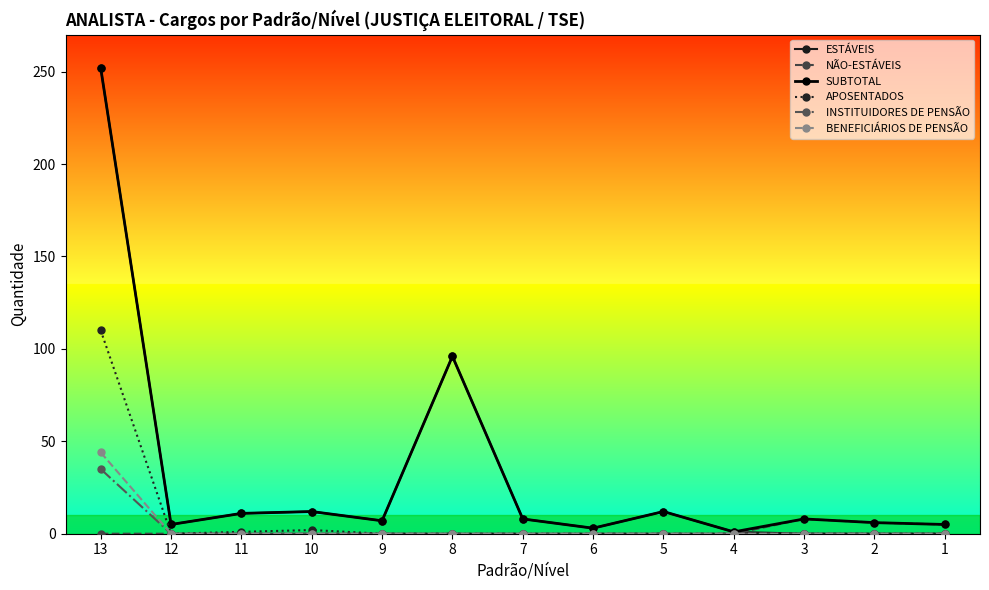

What is the maximum value shown in the chart?

252